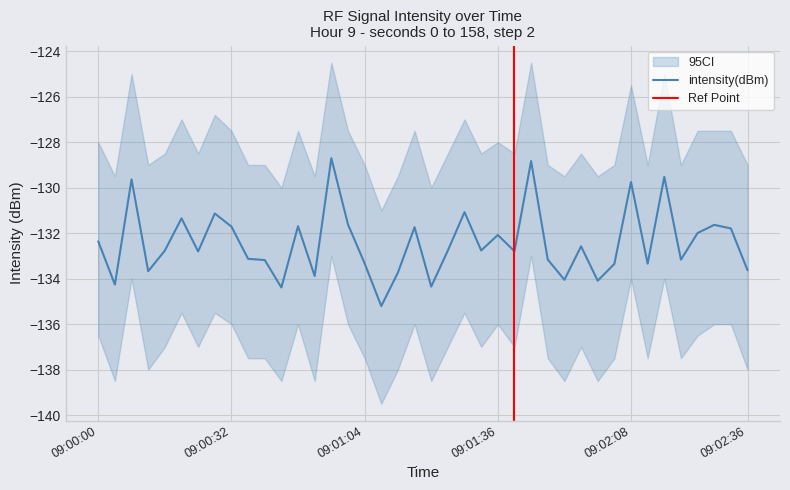

Reading left to right, what are all the values shown in this chart?

-132.4	-134.3	-129.6	-133.7	-132.8	-131.3	-132.8	-131.1	-131.7	-133.1	-133.2	-134.4	-131.7	-133.9	-128.7	-131.6	-133.3	-135.2	-133.7	-131.7	-134.3	-132.8	-131.1	-132.8	-132.1	-132.8	-128.8	-133.2	-134.1	-132.6	-134.1	-133.4	-129.8	-133.3	-129.5	-133.2	-132.0	-131.6	-131.8	-133.6